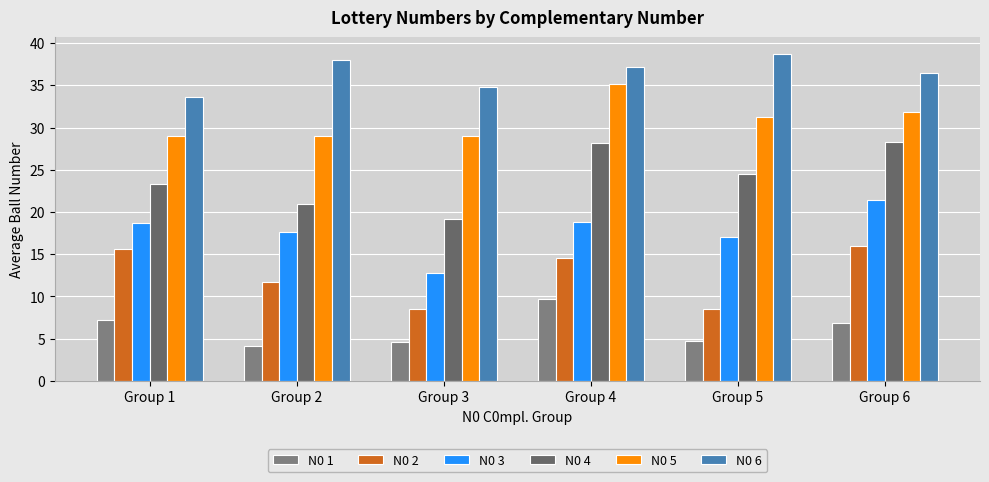

Which category has the lowest value in the N0 5 series?

Group 1